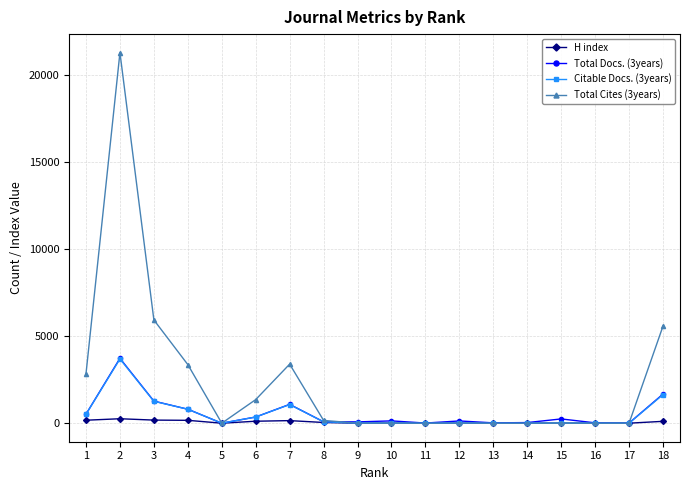

Which series has the largest total across all categories?

Total Cites (3years)